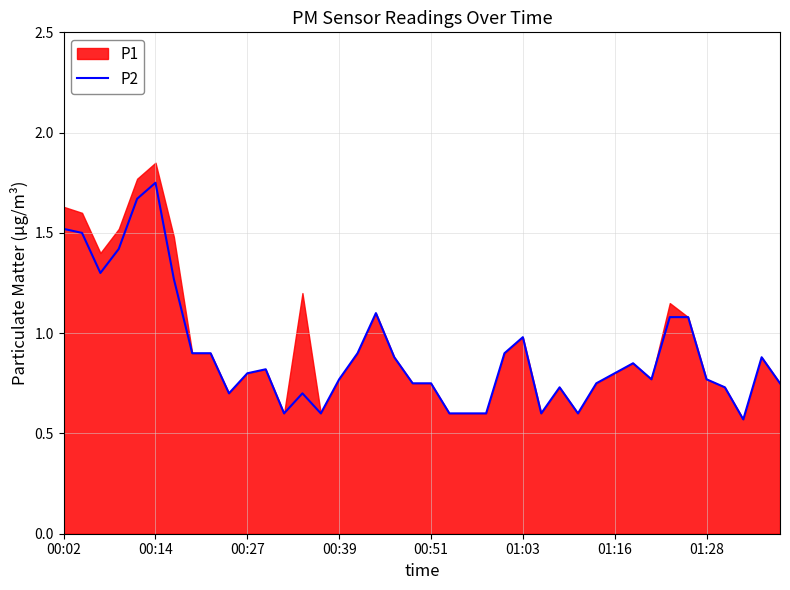

The P2 series shows 1.4 at 00:27. True or false?

False